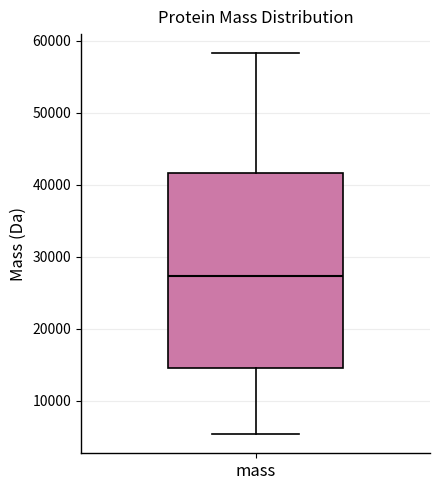

Transcribe this box plot: give where the median line is, the range the box spans, and where the two whiskers end, as read against the y-axis. The values are not printed on the chart, so give them approximately, as read against the axis.

median 27000, box 15000 to 42000, whiskers 5000 to 58000